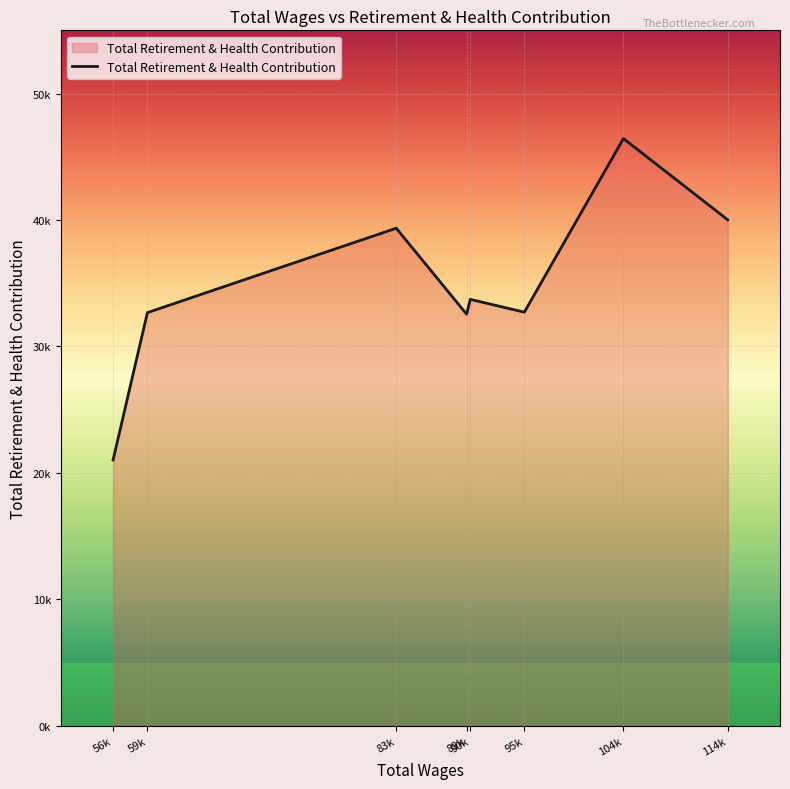

True or false: the data shows 14266 at 104k.

False